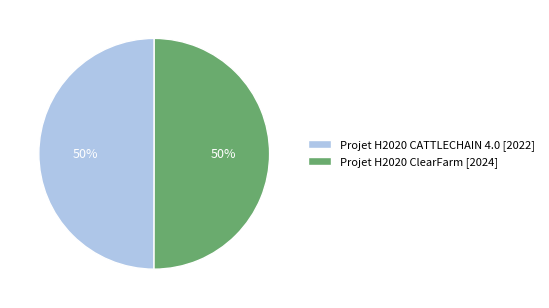

What is the ratio of the value at Projet H2020 CATTLECHAIN 4.0 to the value at Projet H2020 ClearFarm?

1.0